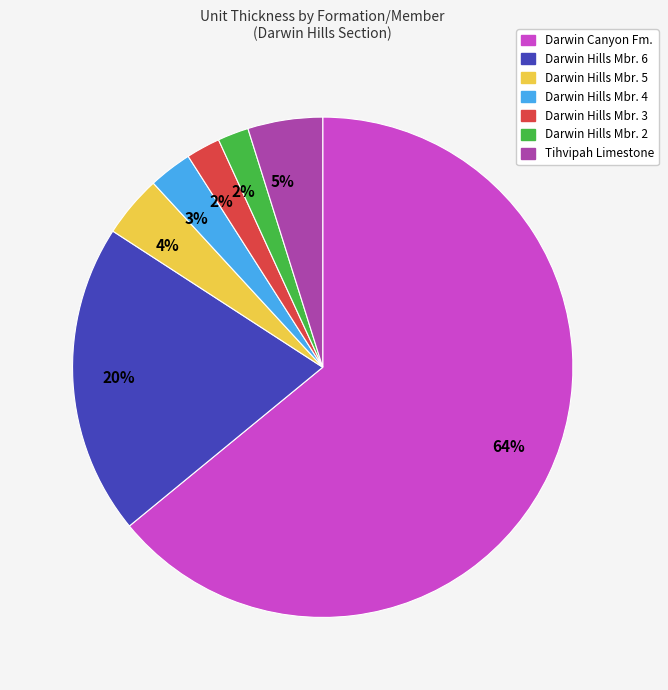

Is there any slice that represents more than half of the pie?

Yes